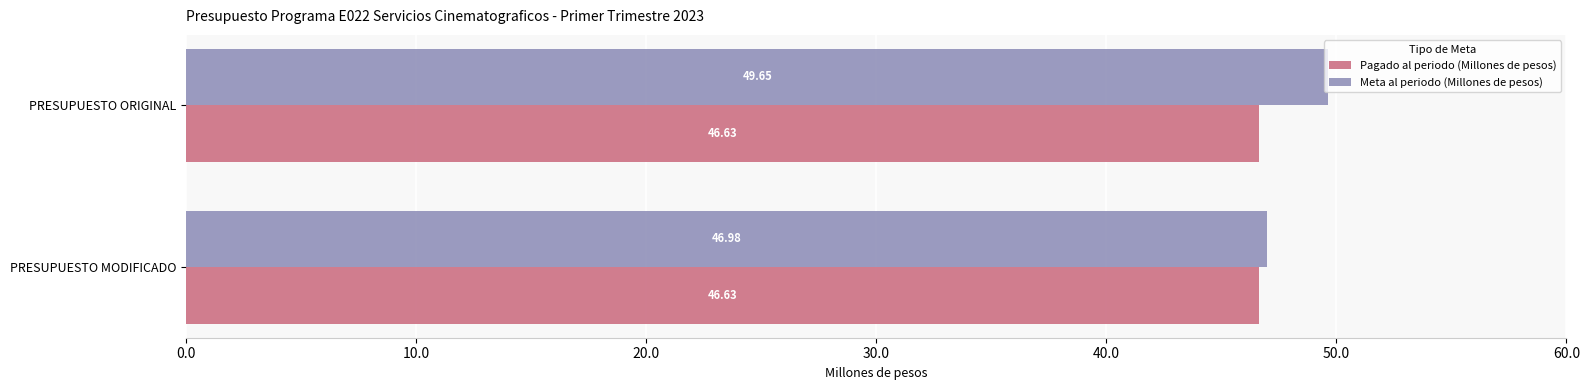

Rank the categories by Meta al periodo (Millones de pesos) value from highest to lowest.

PRESUPUESTO ORIGINAL, PRESUPUESTO MODIFICADO